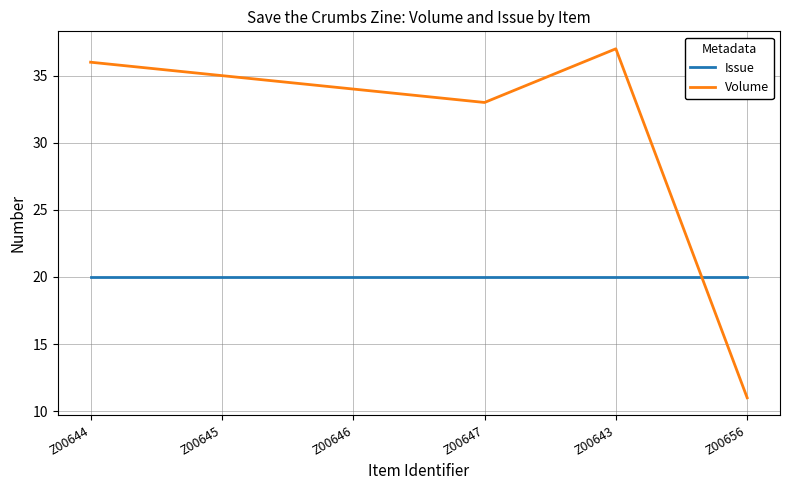

What is the difference between the highest and lowest values at Z00644?

16